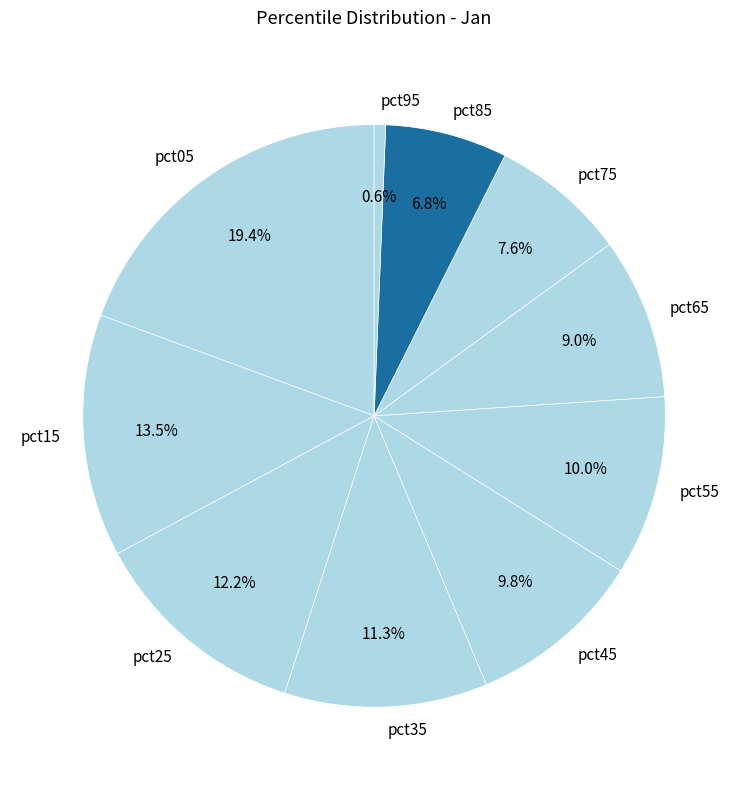

What is the largest slice in the pie chart?

pct05